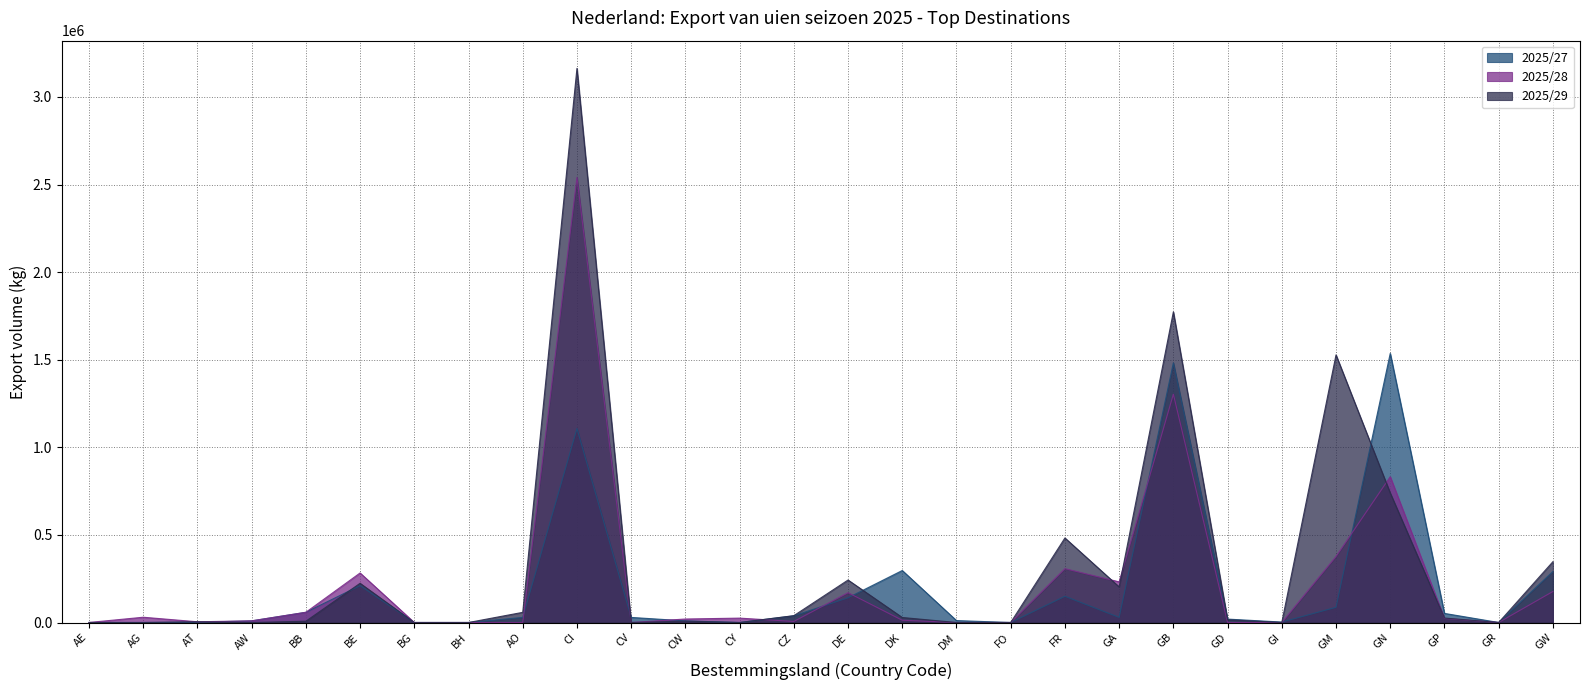

How many values in the 2025/27 series are below 29000?

13